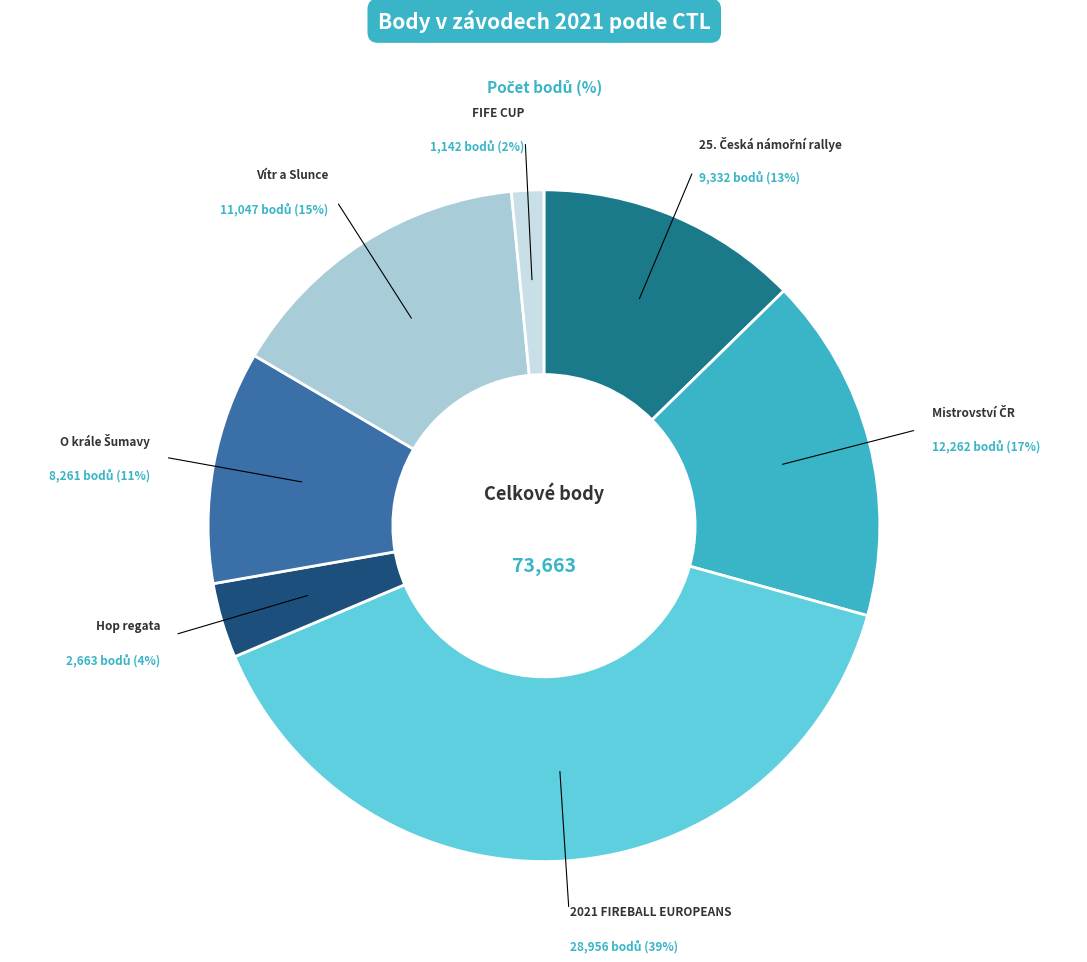

To the nearest percent, what is the average slice percentage?

14%